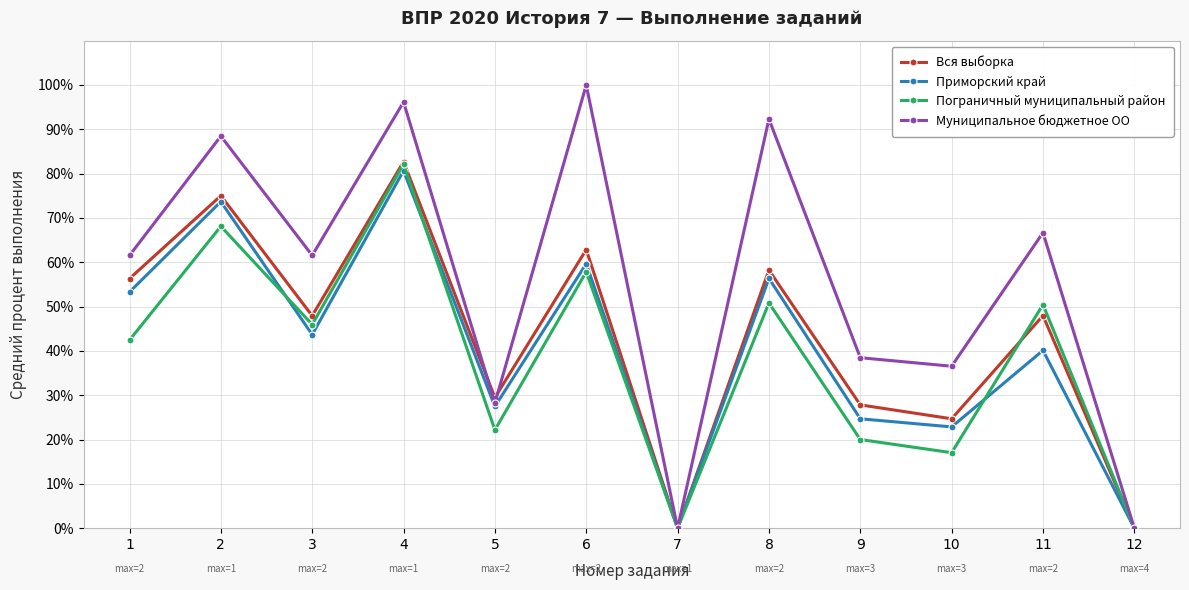

Count the number of data series in this chart.

4